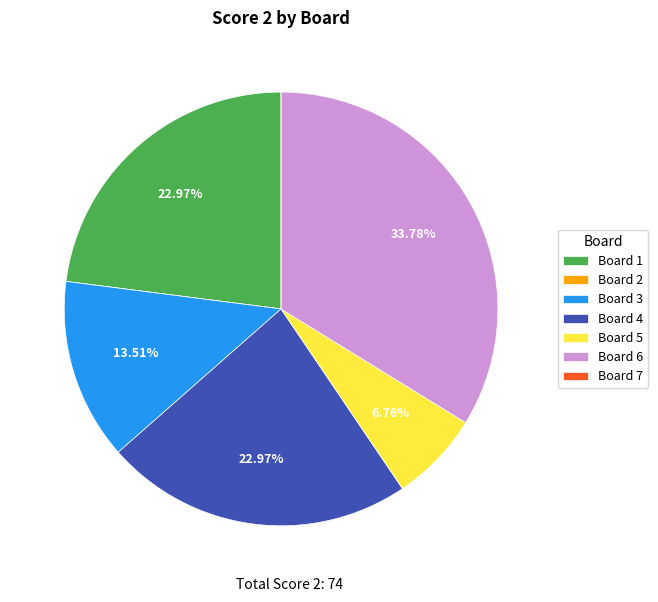

Is the sum of Board 5 and Board 3 greater than half?

No